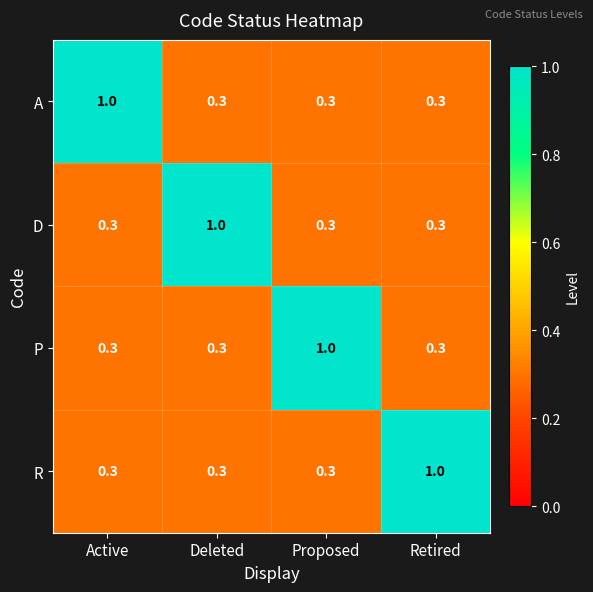

What is the approximate value of A at Proposed?

0.3